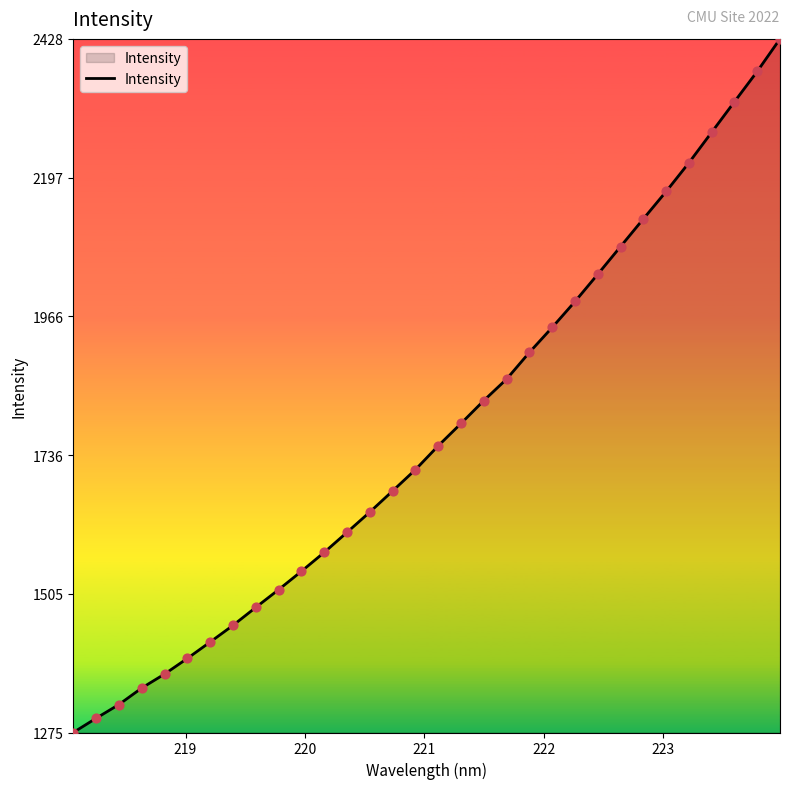

What is the difference between the maximum and minimum values?

1152.7